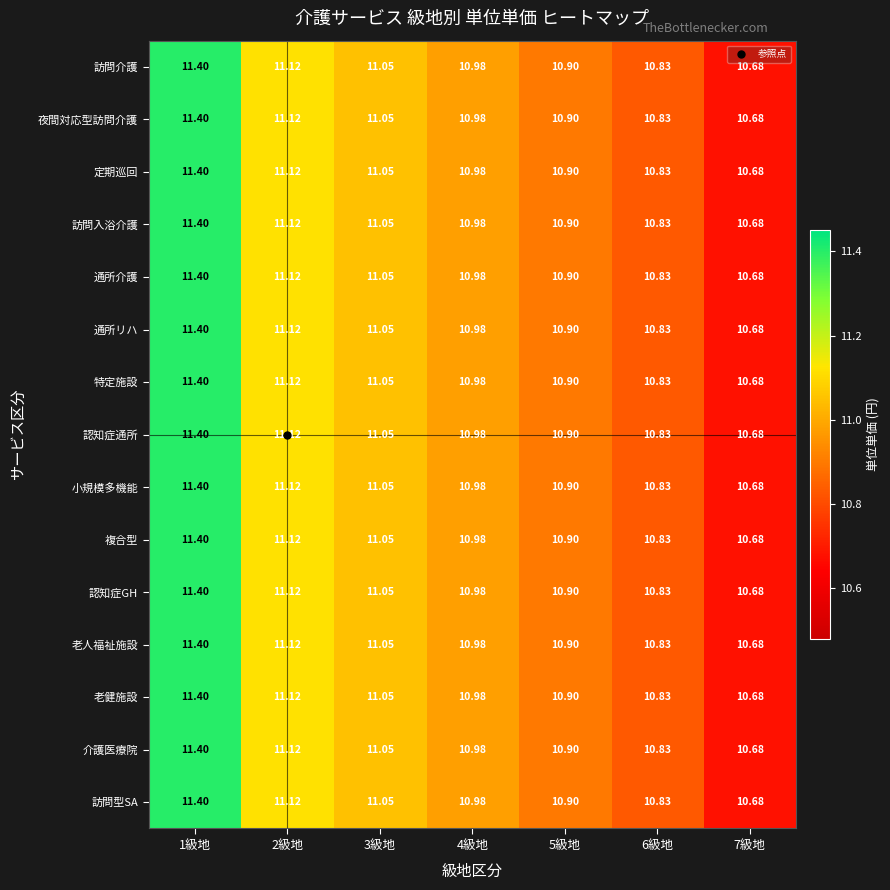

At 2級地, list the series in order from largest to smallest.

訪問介護, 夜間対応型訪問介護, 定期巡回, 訪問入浴介護, 通所介護, 通所リハ, 特定施設, 認知症通所, 小規模多機能, 複合型, 認知症GH, 老人福祉施設, 老健施設, 介護医療院, 訪問型SA